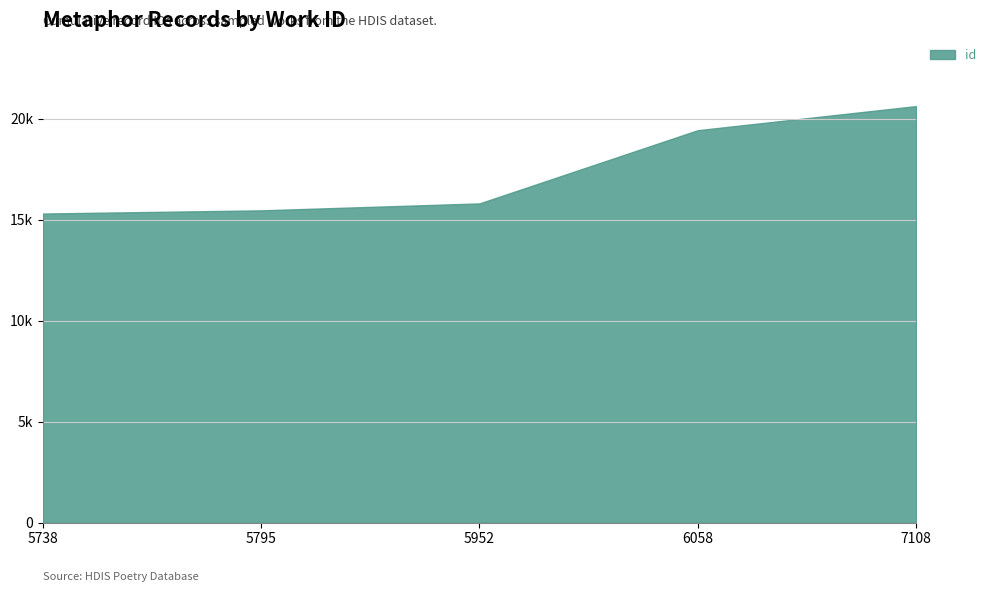

Which has a higher value, 5738 or 5795?

5795